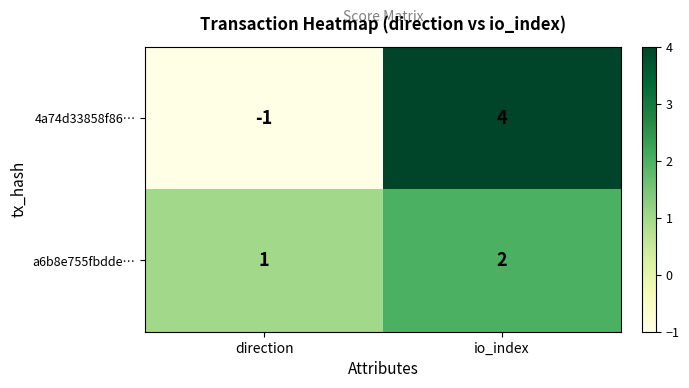

Which series changed the most between direction and io_index?

4a74d33858f86…